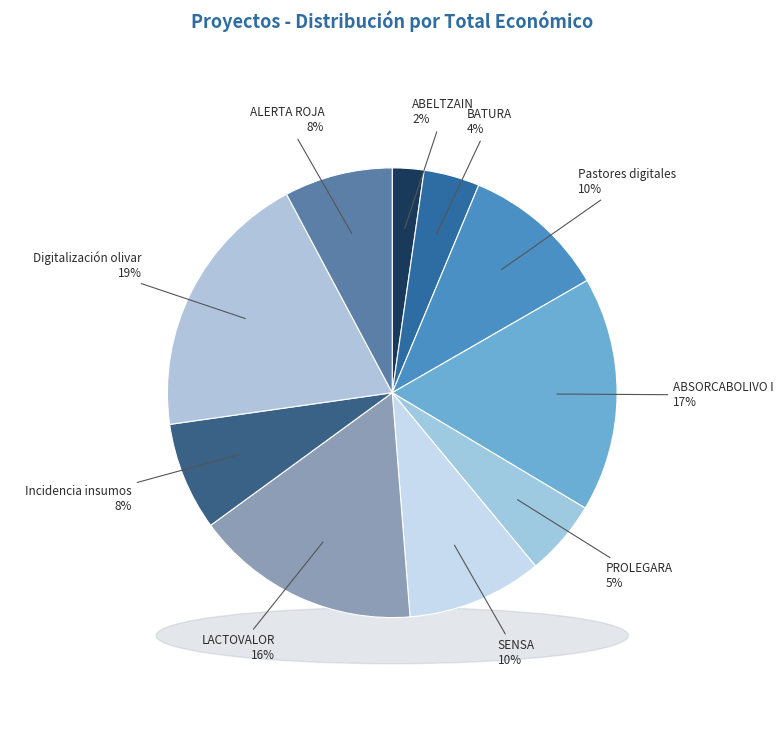

What percentage do Digitalización olivar and SENSA together represent?

29.2%